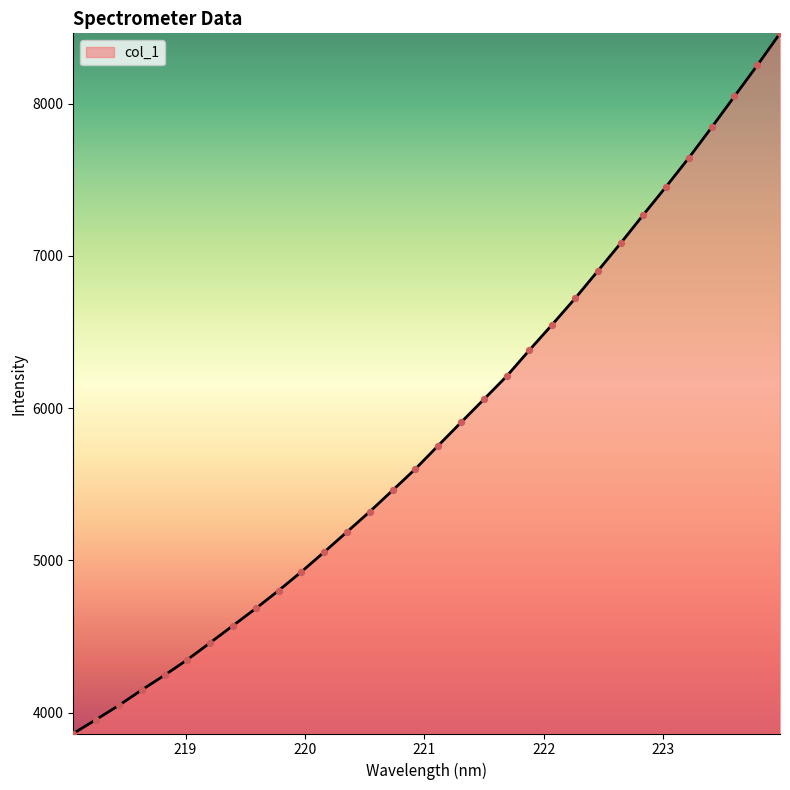

What is the smallest value displayed?

3862.7